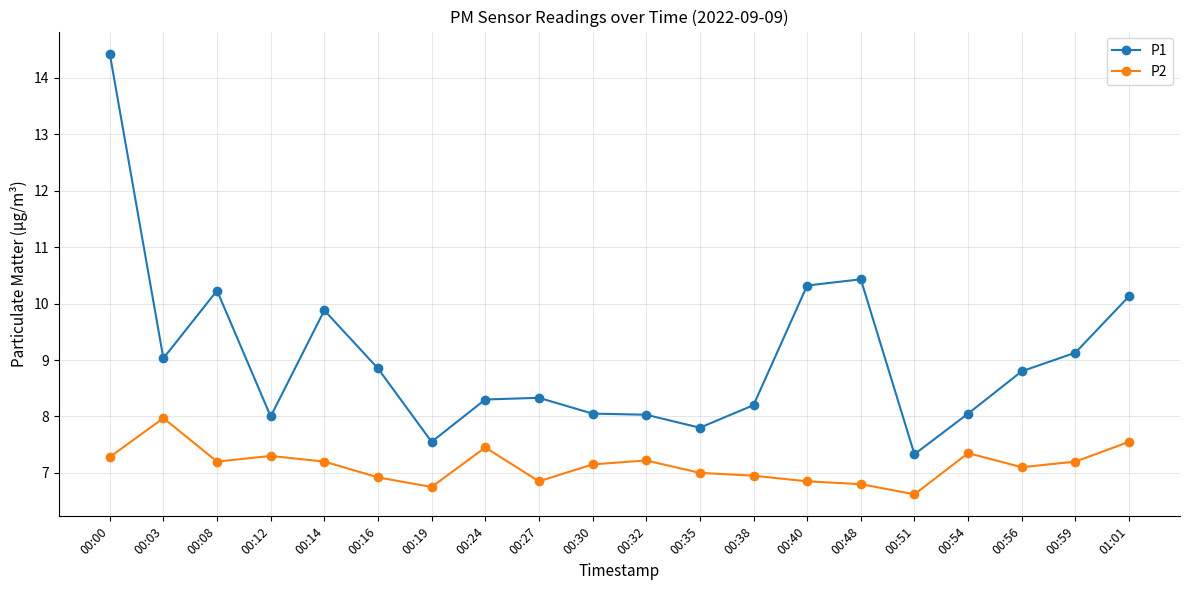

In P2, how many points are lower than both neighbors (excluding endpoints)?

5